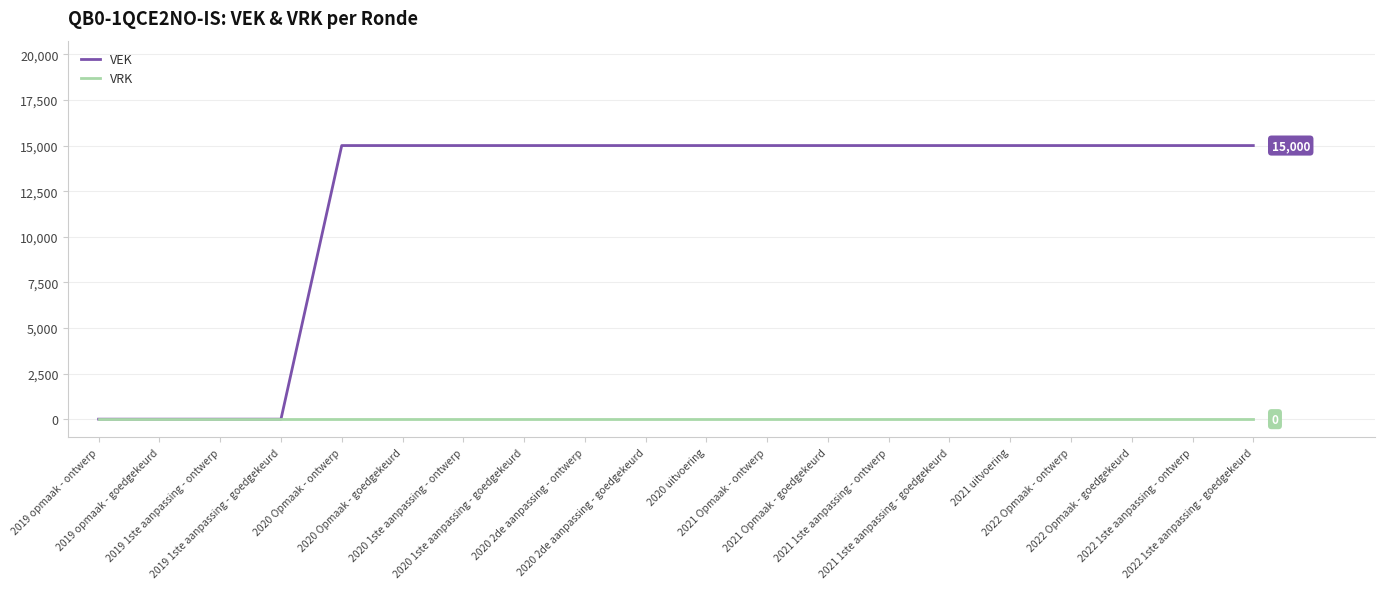

Which series has the widest spread of values?

VEK